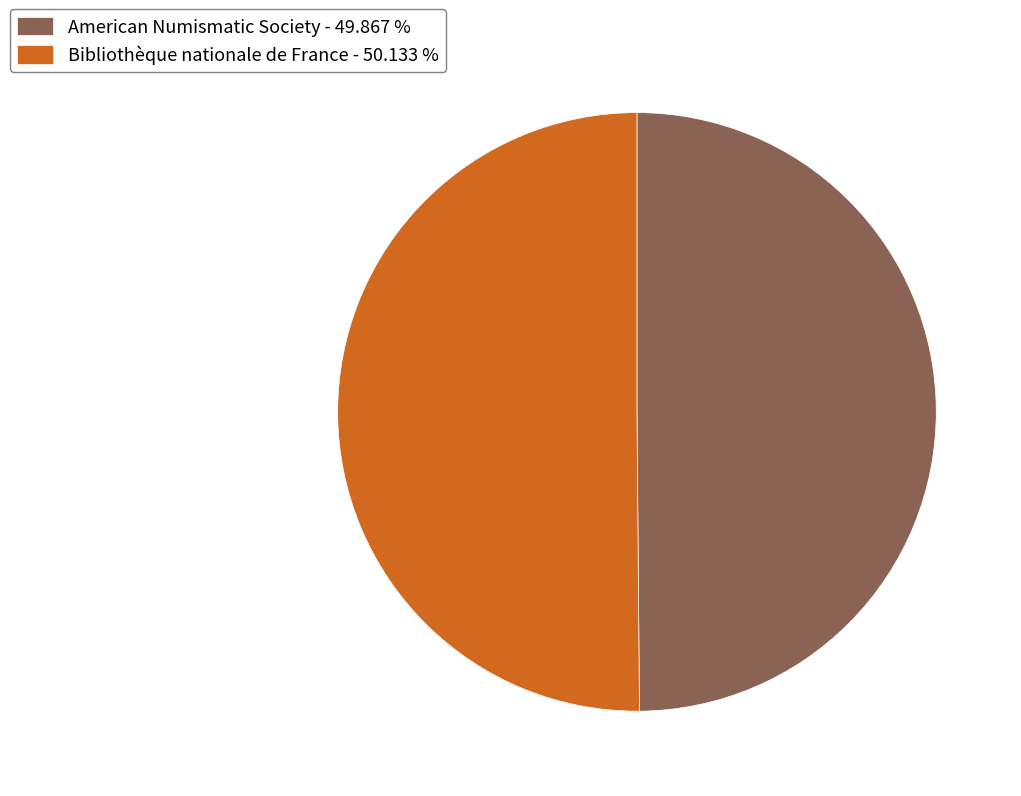

Approximately how many times larger is the value at American Numismatic Society - 49.867 % compared to Bibliothèque nationale de France - 50.133 %?

1.0